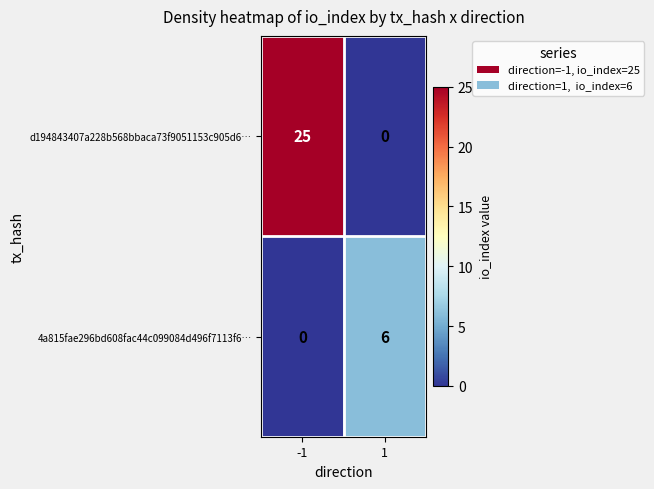

Rank the categories by d194843407a228b568bbaca73f9051153c905d6… value from lowest to highest.

1, -1